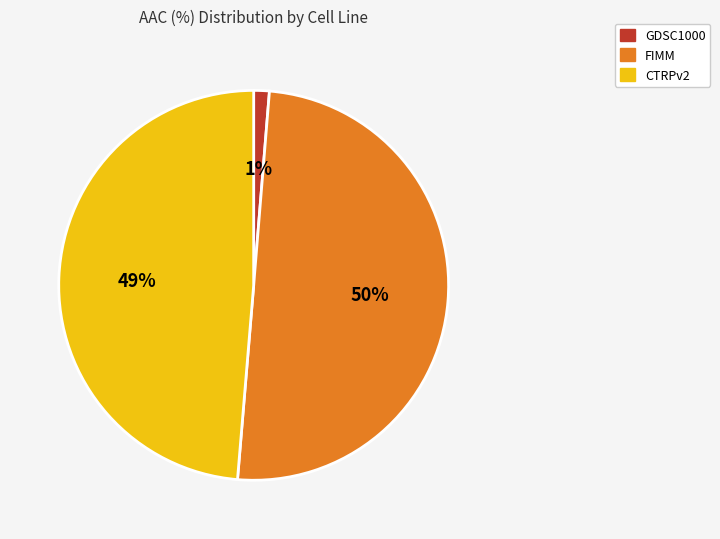

To the nearest percent, what is the average slice percentage?

33%